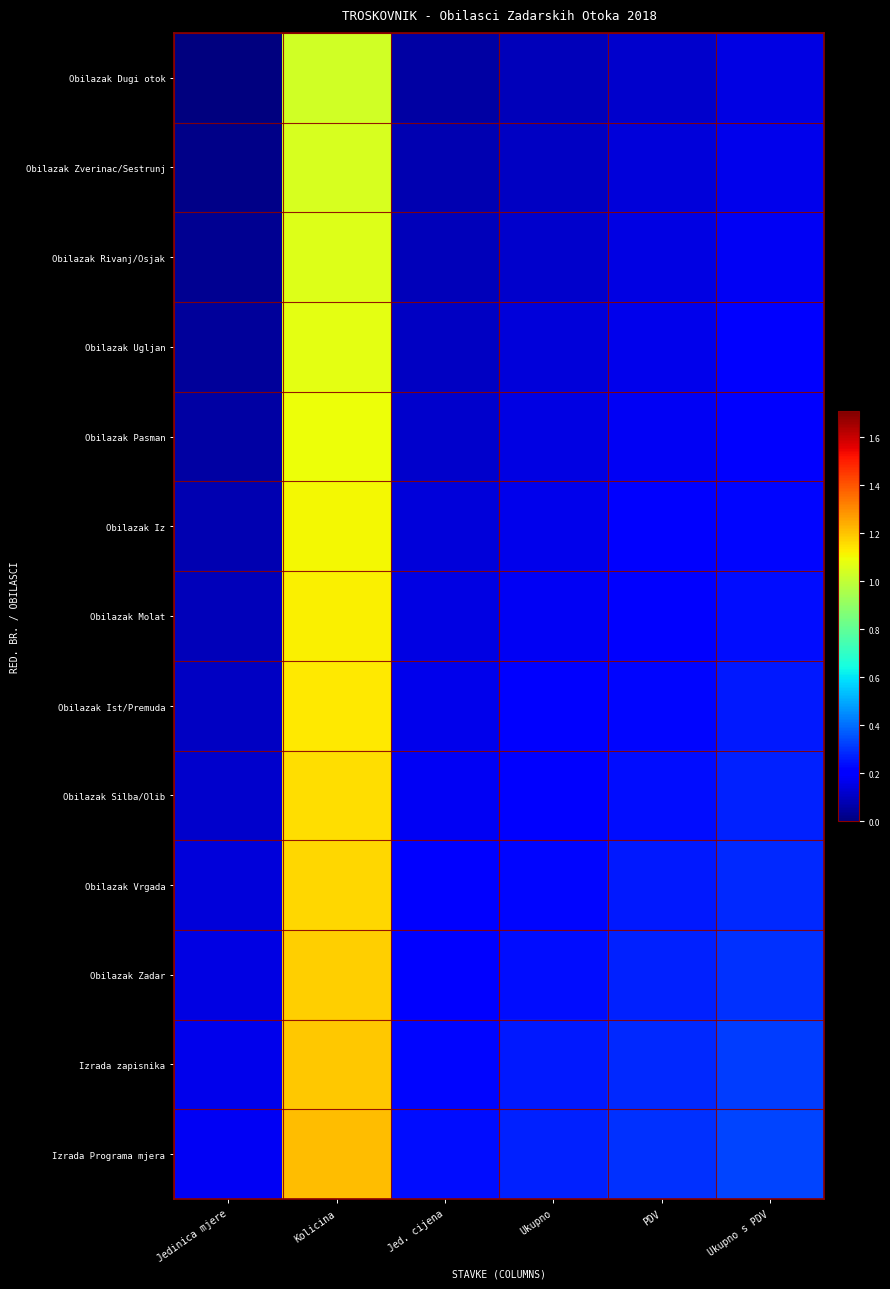

Which series changed the most between PDV and Ukupno s PDV?

Obilazak Dugi otok